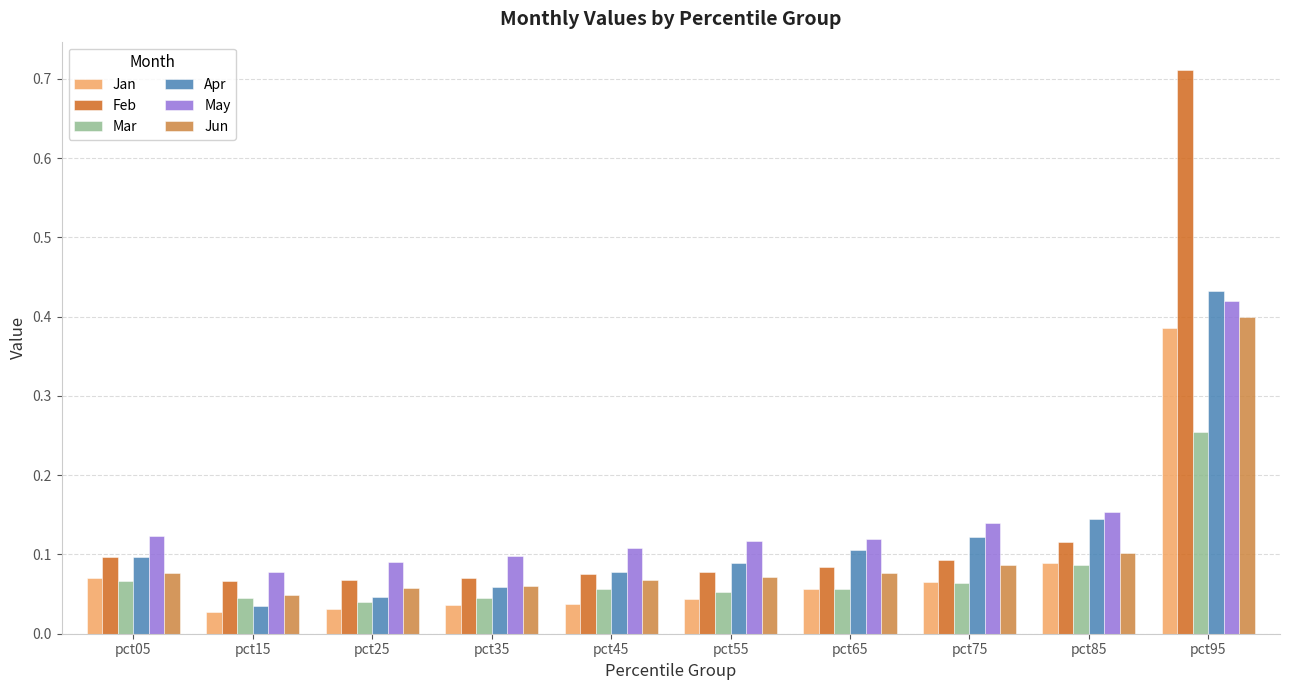

What is the difference between the highest and lowest values at pct95?

0.5